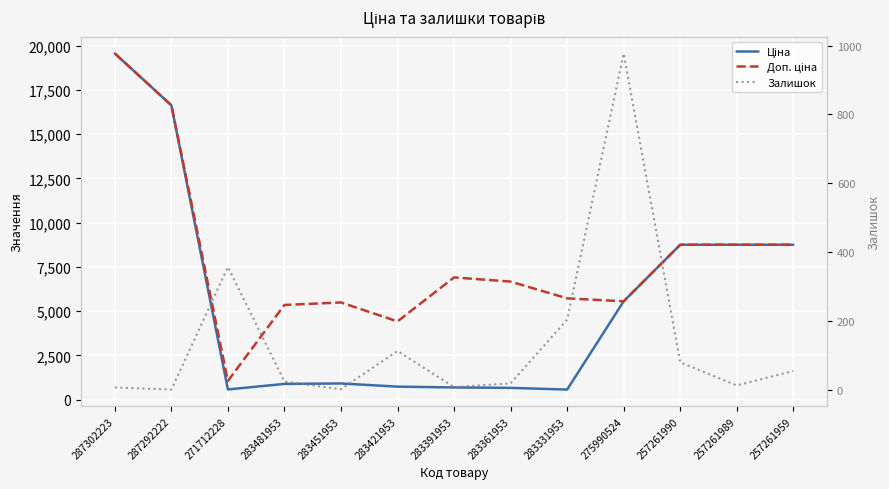

What position from the right is 287302223?

13